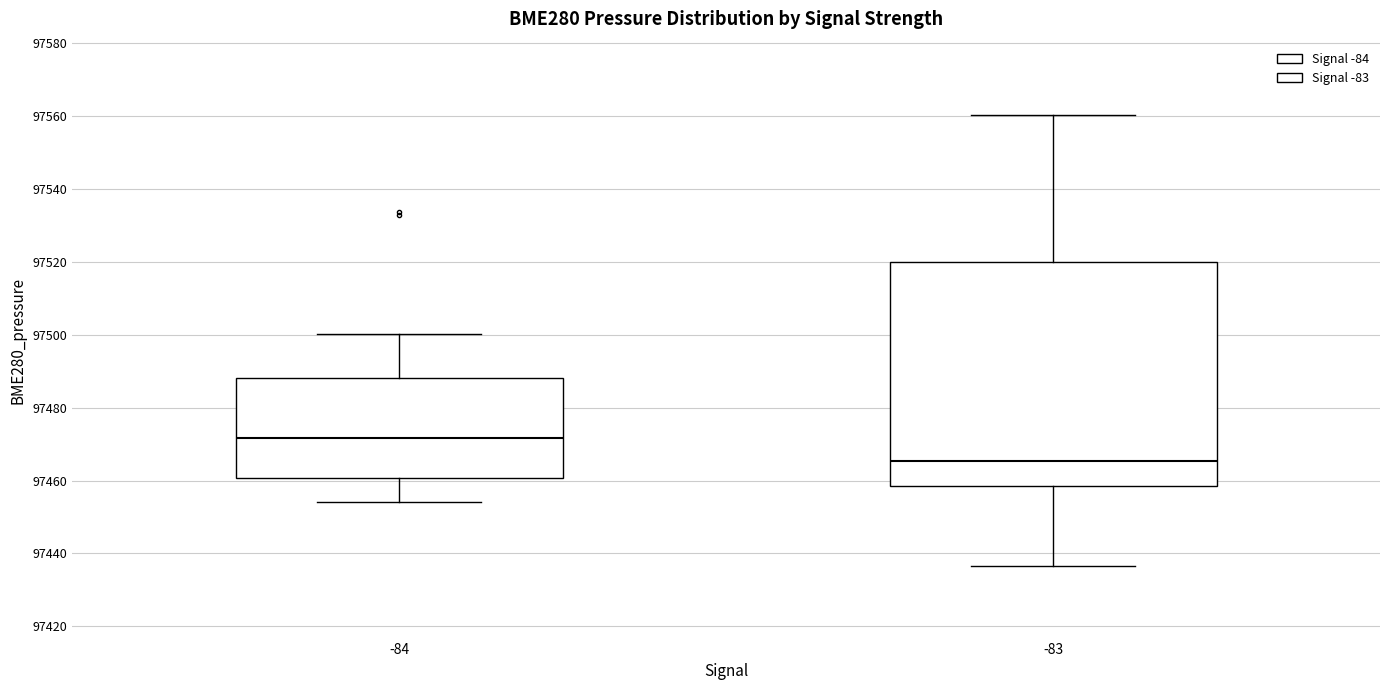

Reading left to right, transcribe this box plot: for each box, give where its median line is, the range the box spans, and where its two whiskers end, as read against the y-axis. The values are not printed on the chart, so give them approximately, as read against the axis.

-84: median 97472, box 97460 to 97488, whiskers 97454 to 97500
-83: median 97466, box 97458 to 97520, whiskers 97436 to 97560